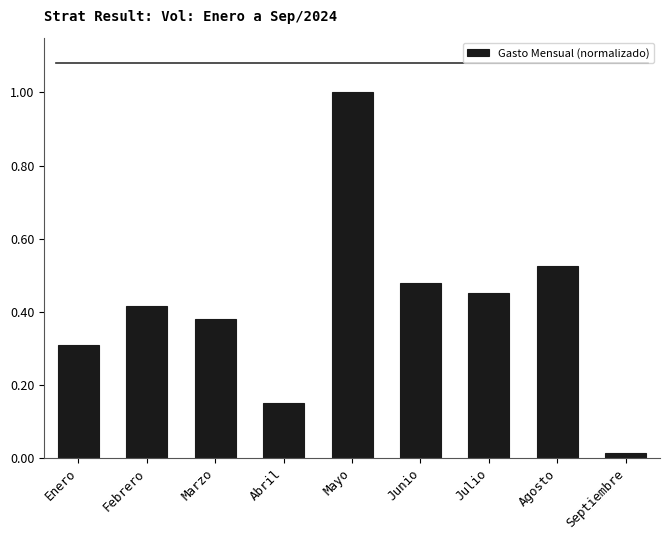

Which has a higher value, Junio or Julio?

Junio